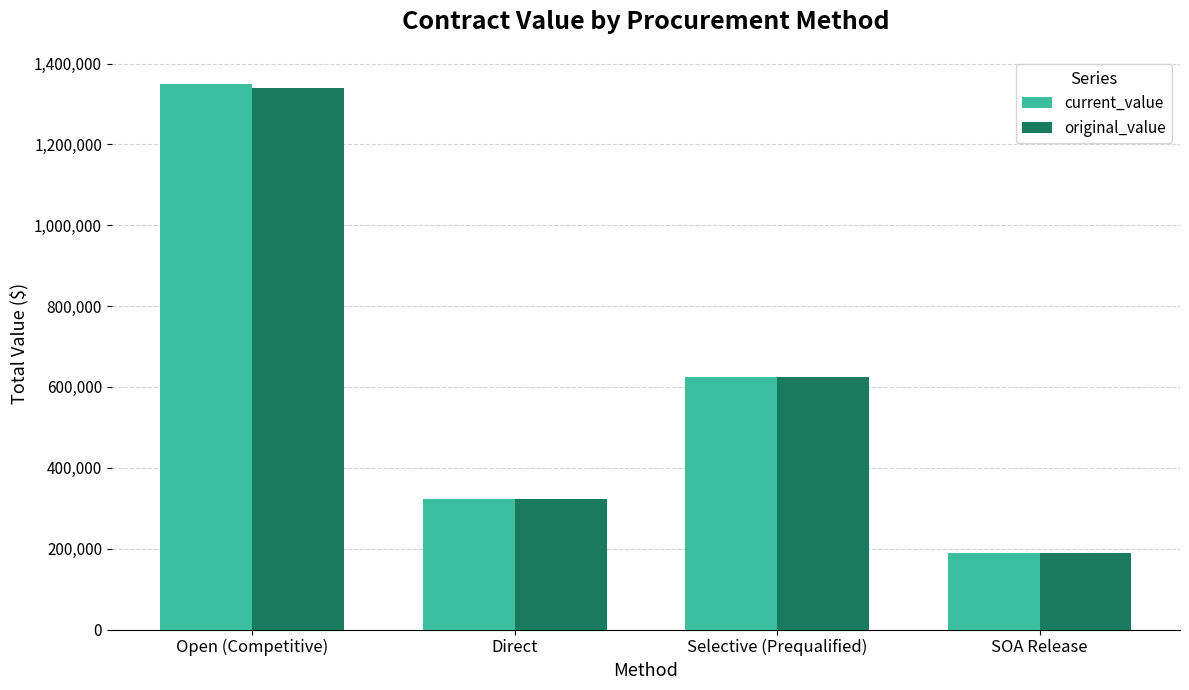

List the labels in order of current_value value, smallest first.

SOA Release, Direct, Selective (Prequalified), Open (Competitive)